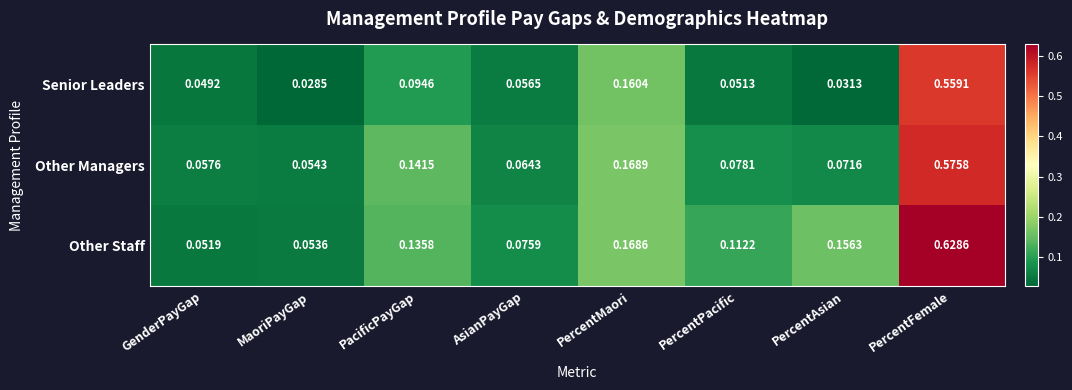

List the series in order of their peak value, lowest first.

Senior Leaders, Other Managers, Other Staff